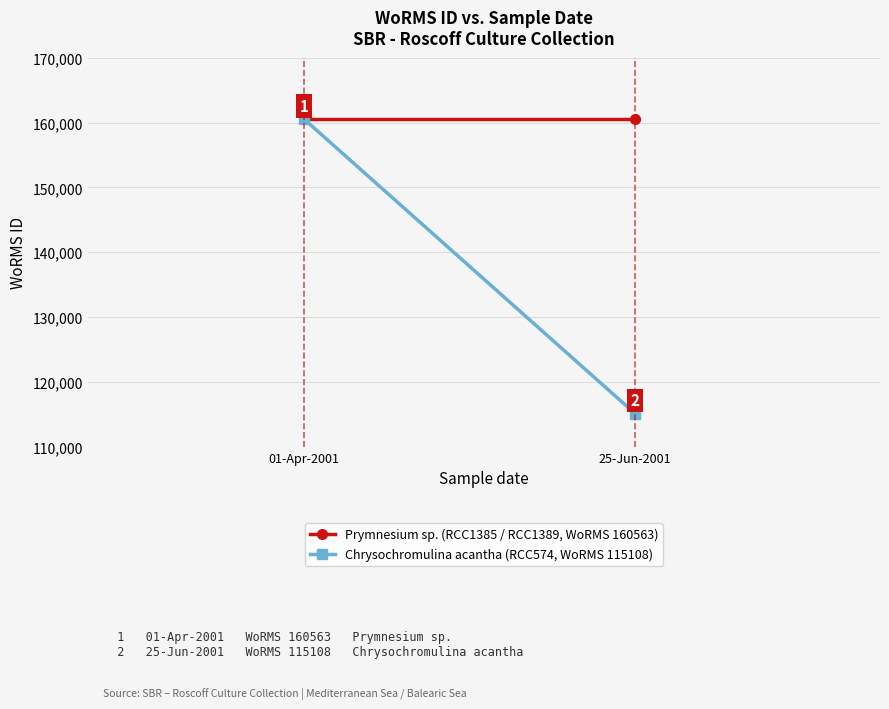

What is the total value across all series at 25-Jun-2001?

275671